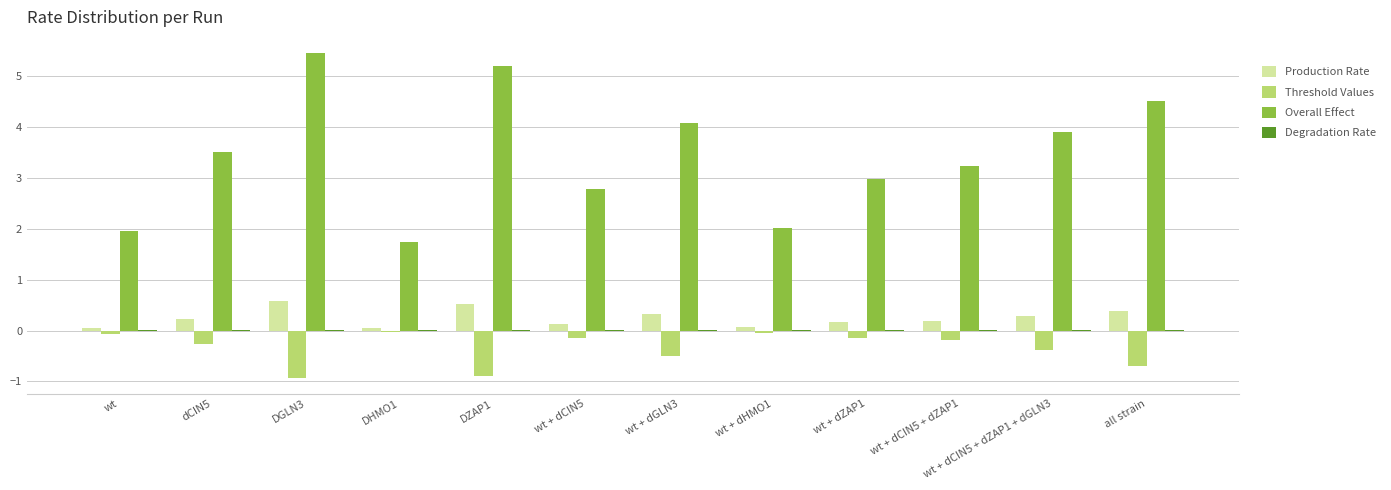

Which series has the largest total across all categories?

Overall Effect